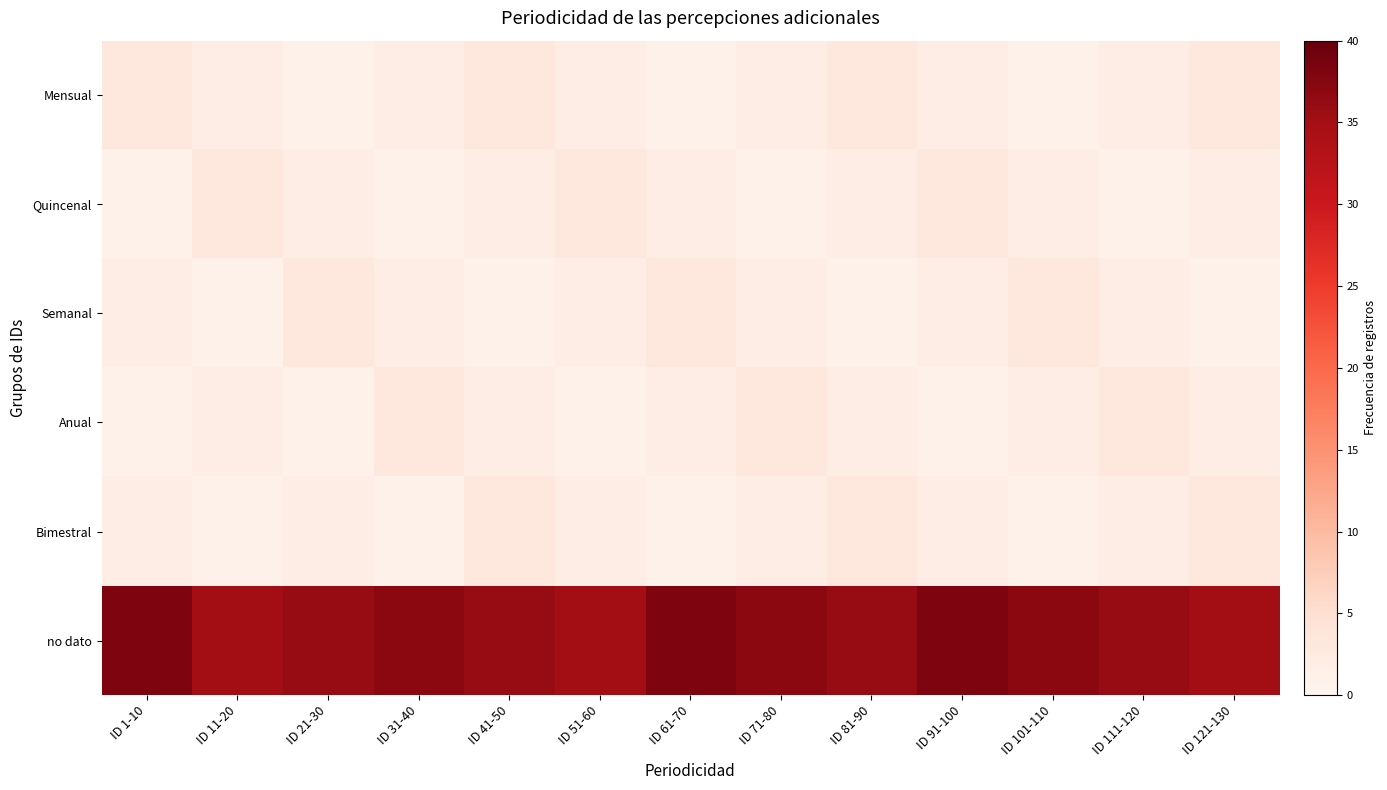

Which label corresponds to the largest value in the chart?

ID 1-10